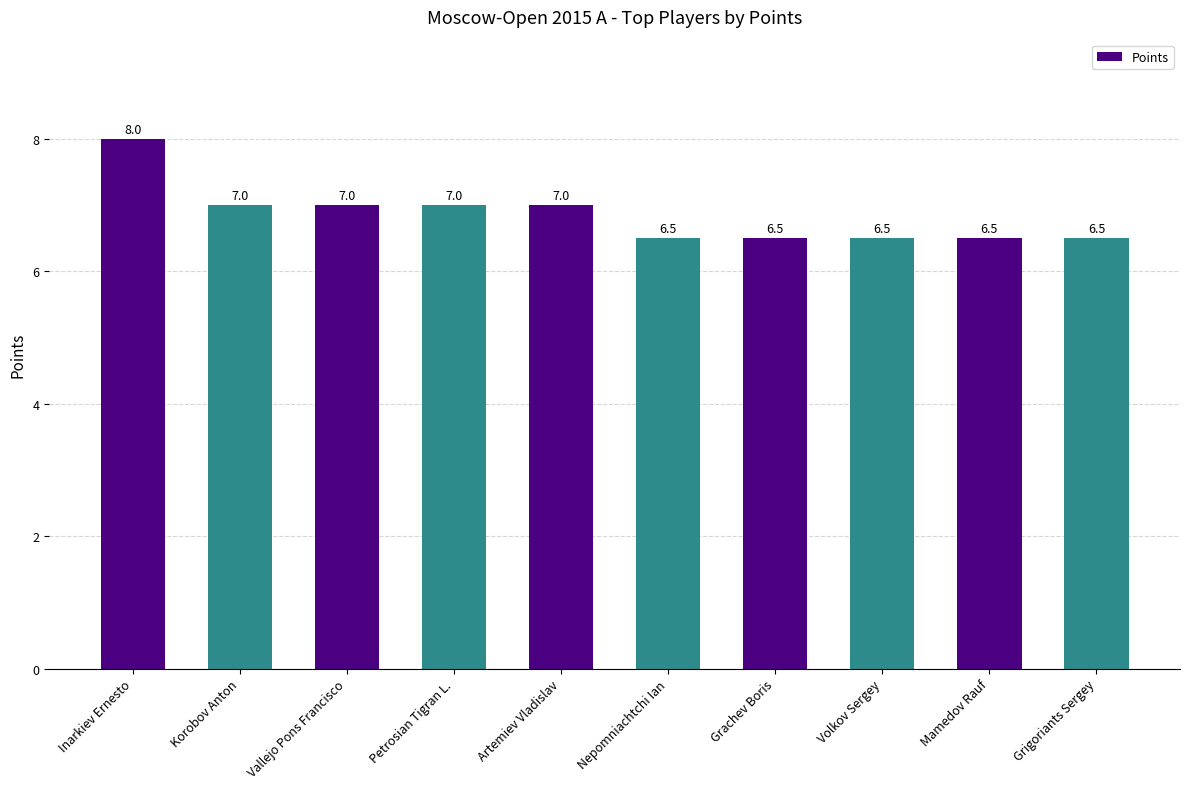

Reading right to left, extract all data points from this chart.

Grigoriants Sergey=6.5	Mamedov Rauf=6.5	Volkov Sergey=6.5	Grachev Boris=6.5	Nepomniachtchi Ian=6.5	Artemiev Vladislav=7.0	Petrosian Tigran L.=7.0	Vallejo Pons Francisco=7.0	Korobov Anton=7.0	Inarkiev Ernesto=8.0